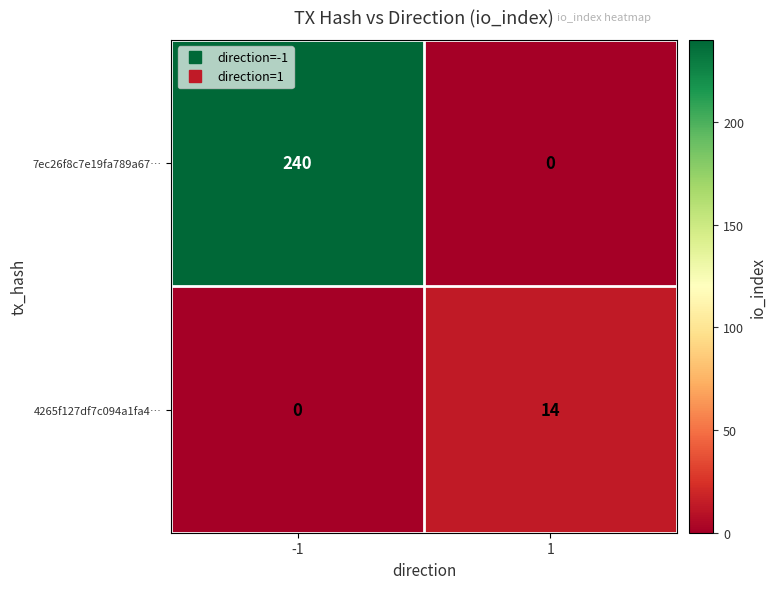

Reading left to right, list all the values displayed in this chart.

7ec26f8c7e19fa789a67…: 240	0
4265f127df7c094a1fa4…: 0	14